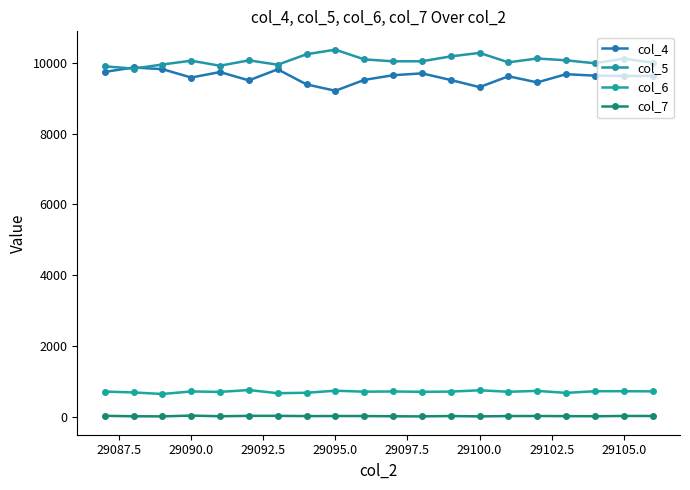

Which series has the largest total across all categories?

col_5